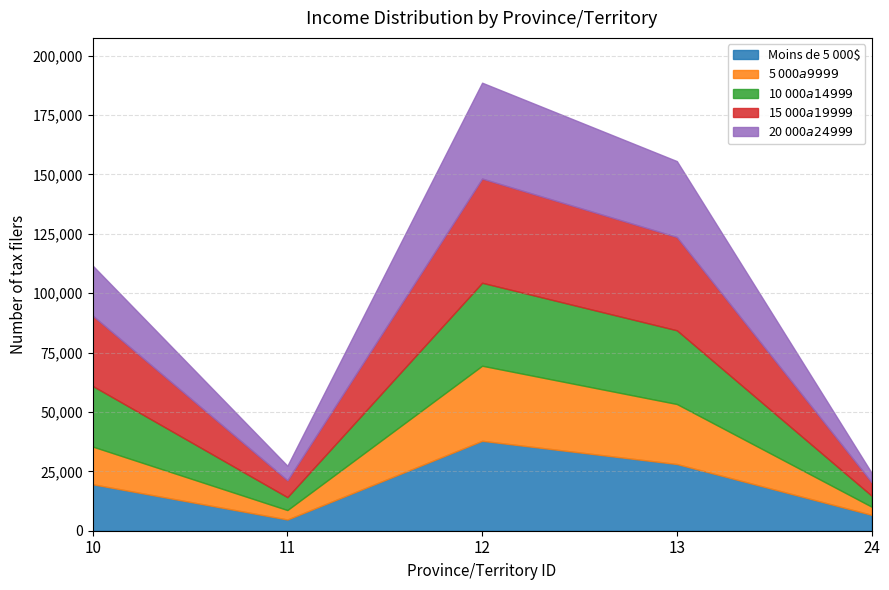

How many interior local valleys does the 5 000$ a 9 999$ series have?

1